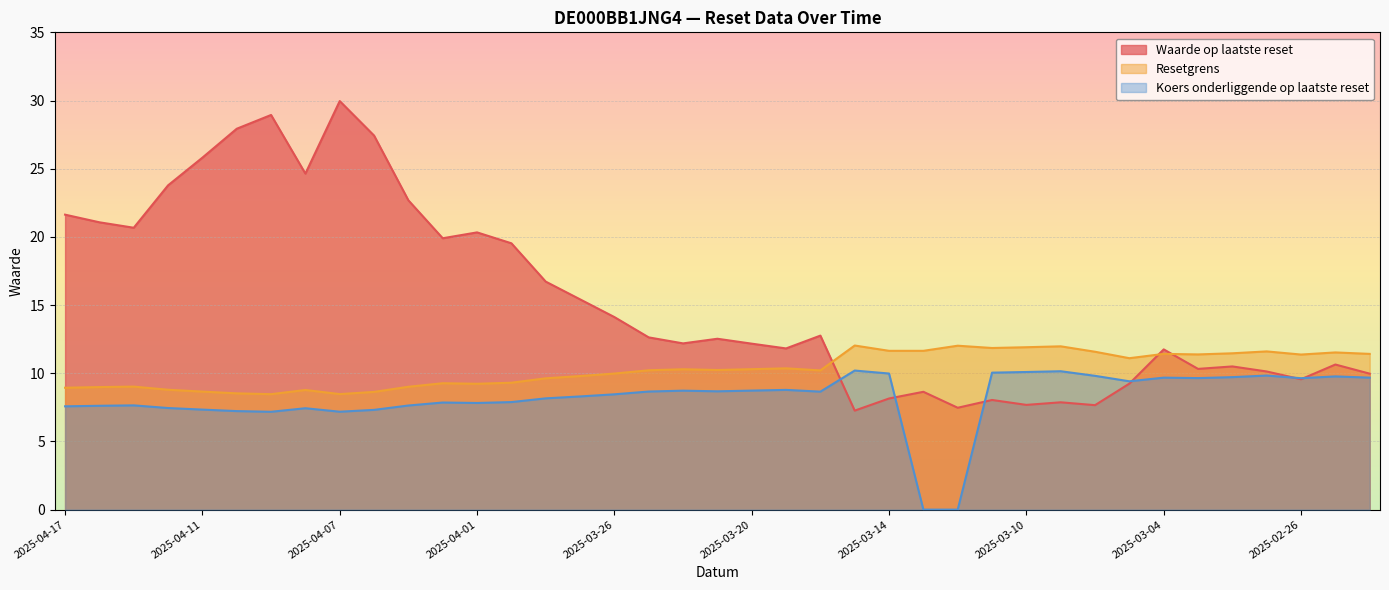

What is the total value across all series at 2025-02-27?

31.6